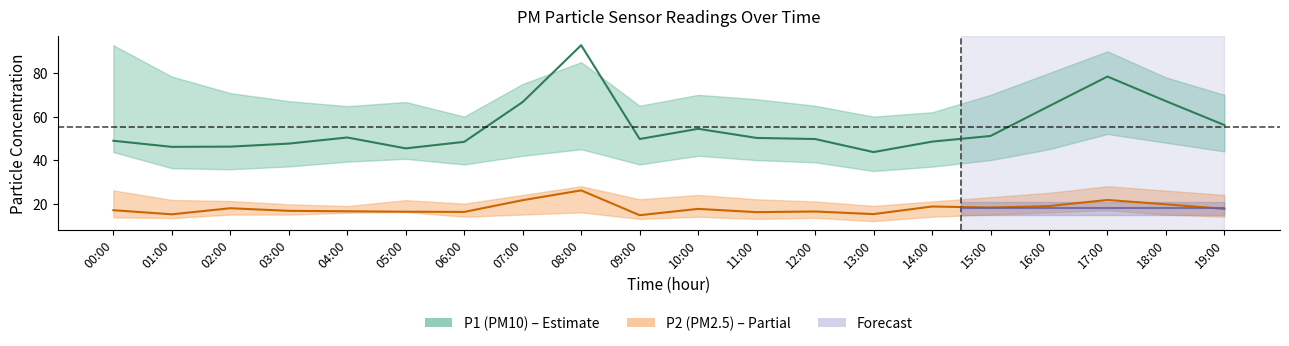

Which category has the highest value across all series?

08:00